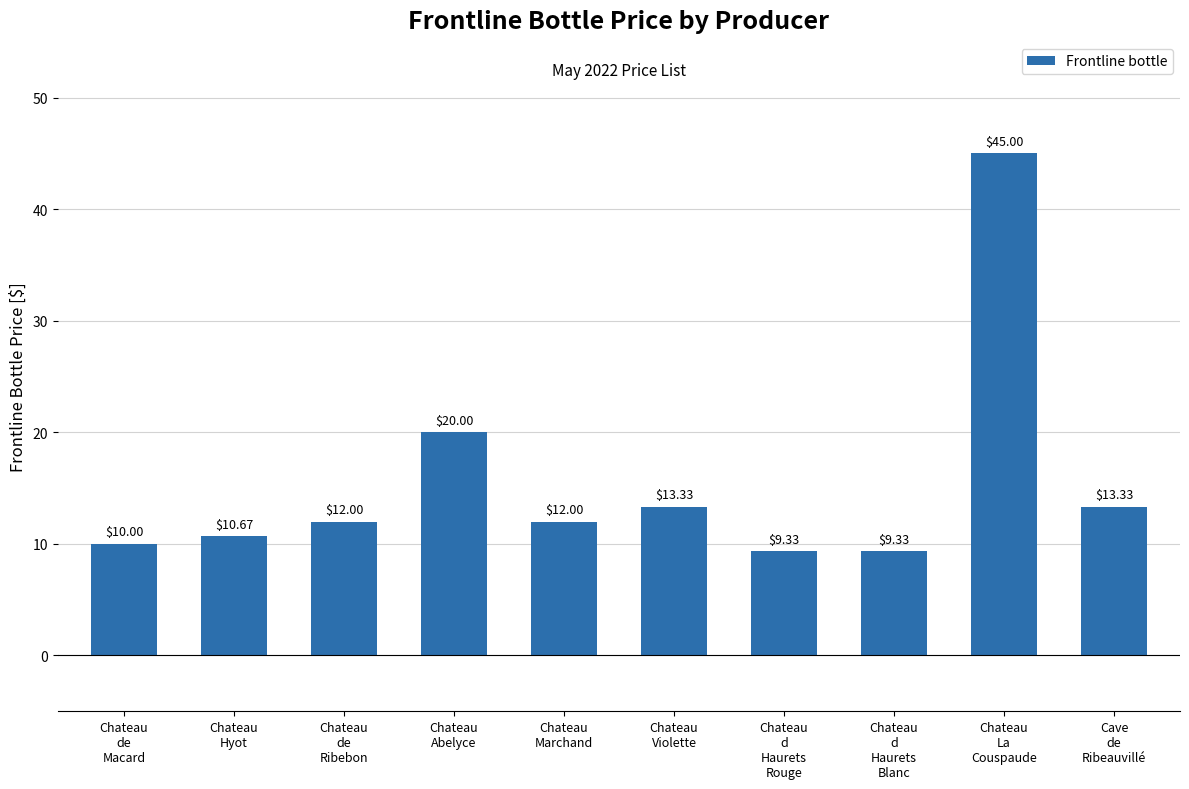

What is the sum of the values at Chateau
Marchand and Cave
de
Ribeauvillé?

25.3